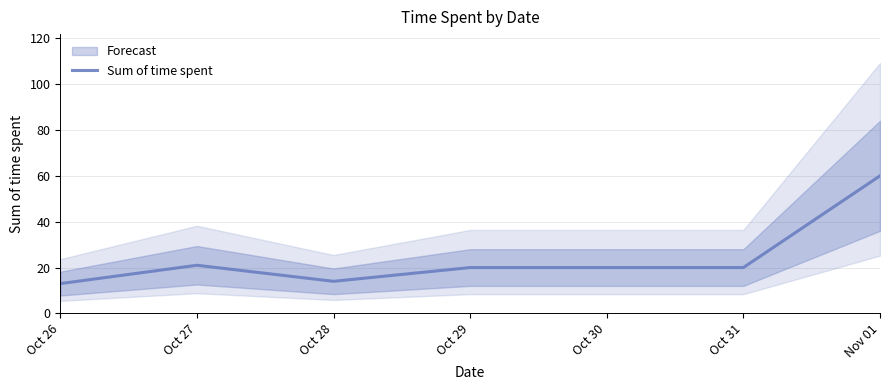

What is the difference between the maximum and minimum values?

47